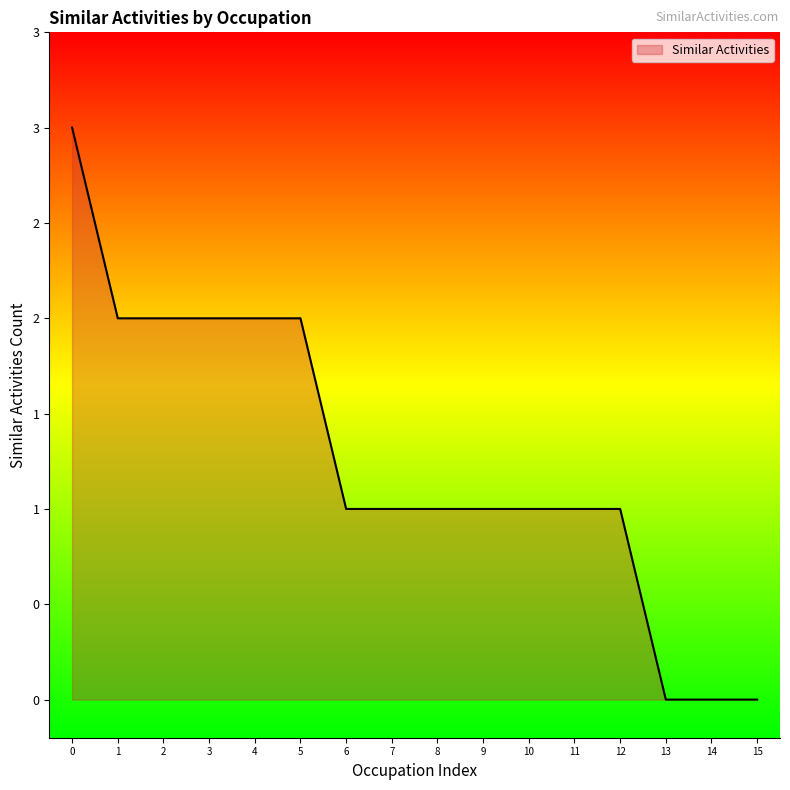

Is this an area chart (filled region under the line)?

Yes